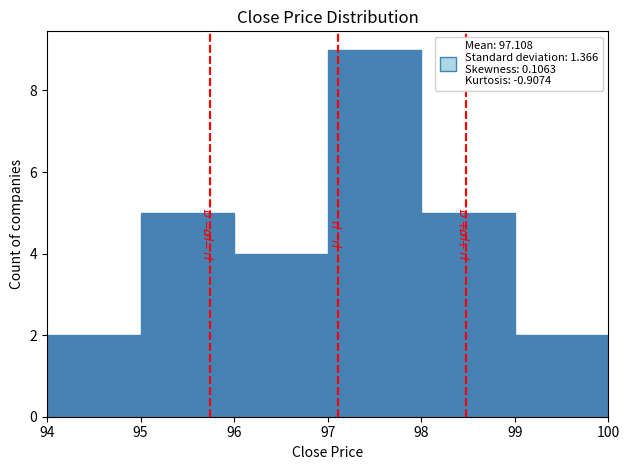

Reading left to right, list every bar in this chart as the range it spans on the x-axis followed by its height. The values are not printed on the chart, so give them approximately, as read against the axis.

94 to 95: 2
95 to 96: 5
96 to 97: 4
97 to 98: 9
98 to 99: 5
99 to 100: 2